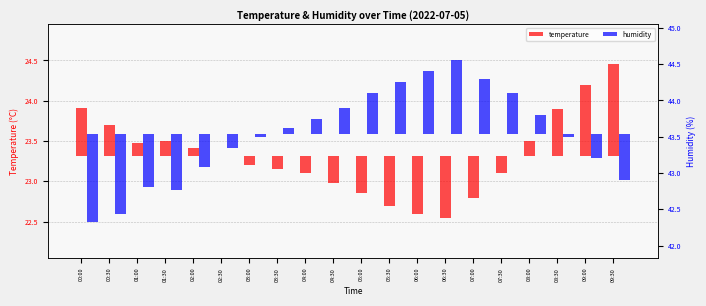

How many groups of bars are there?

20